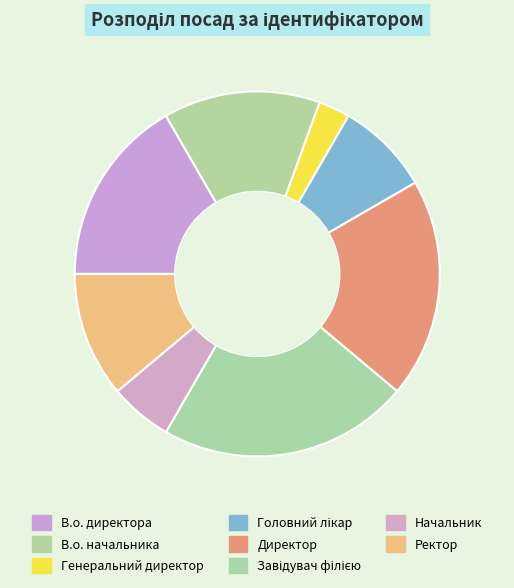

To the nearest percent, what is the combined percentage of Ректор and Начальник?

17%